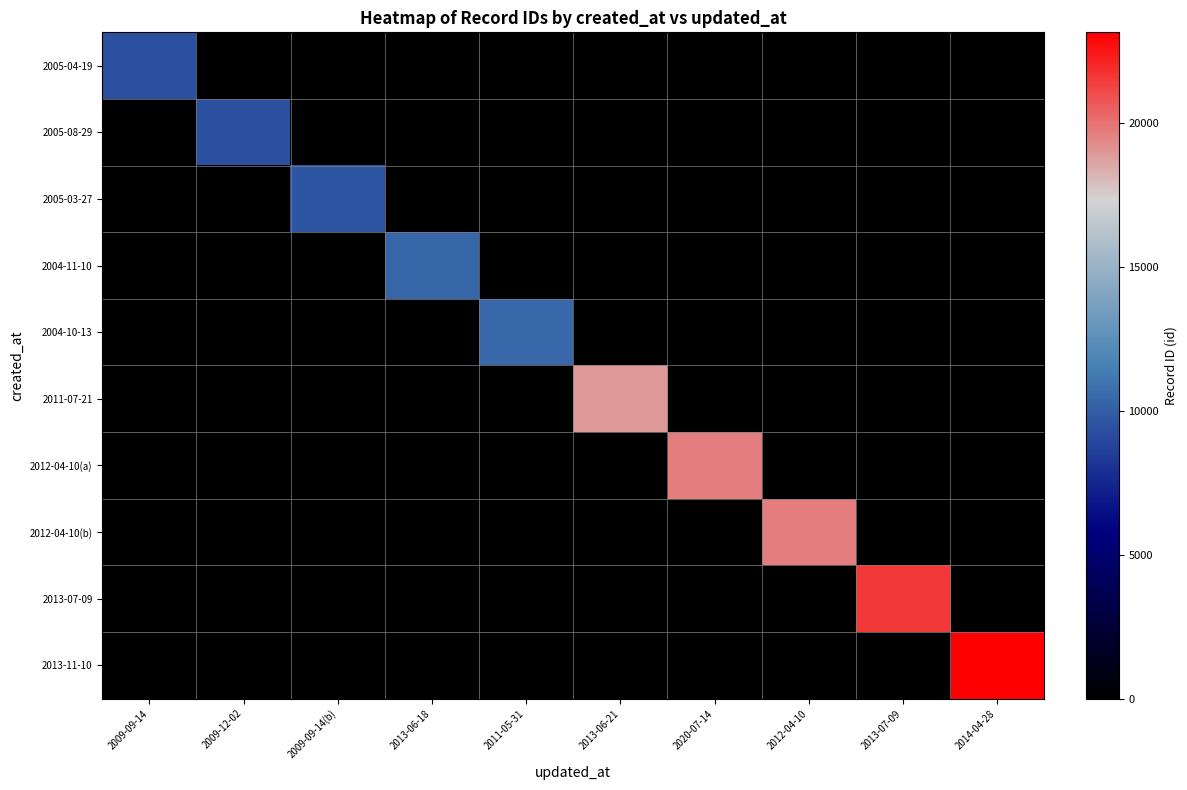

What is the greatest value displayed?

23163